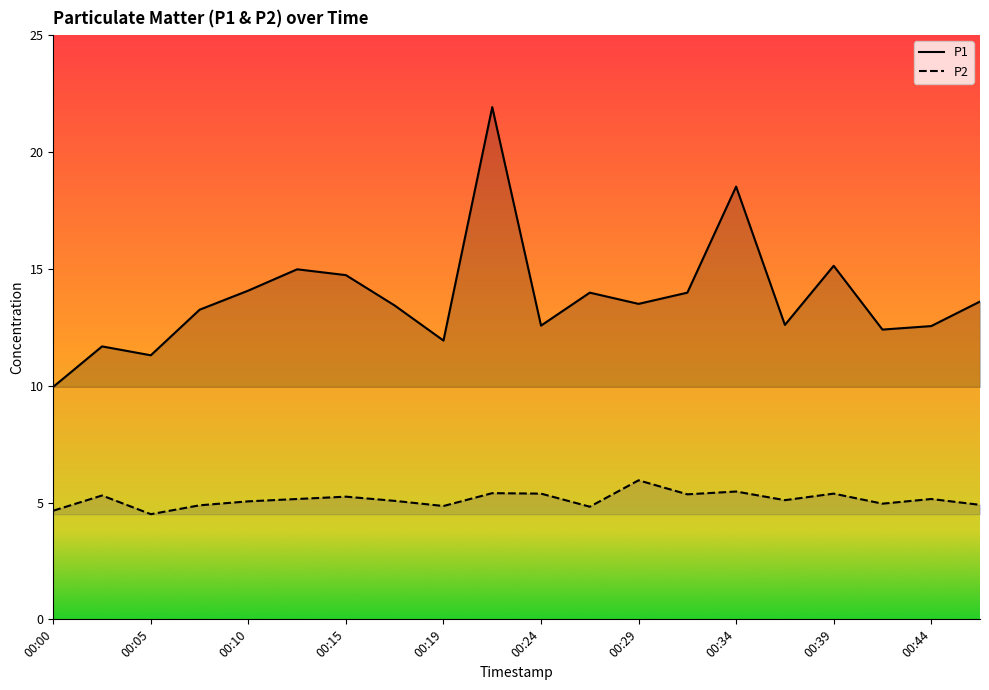

What is the greatest value displayed?

21.9